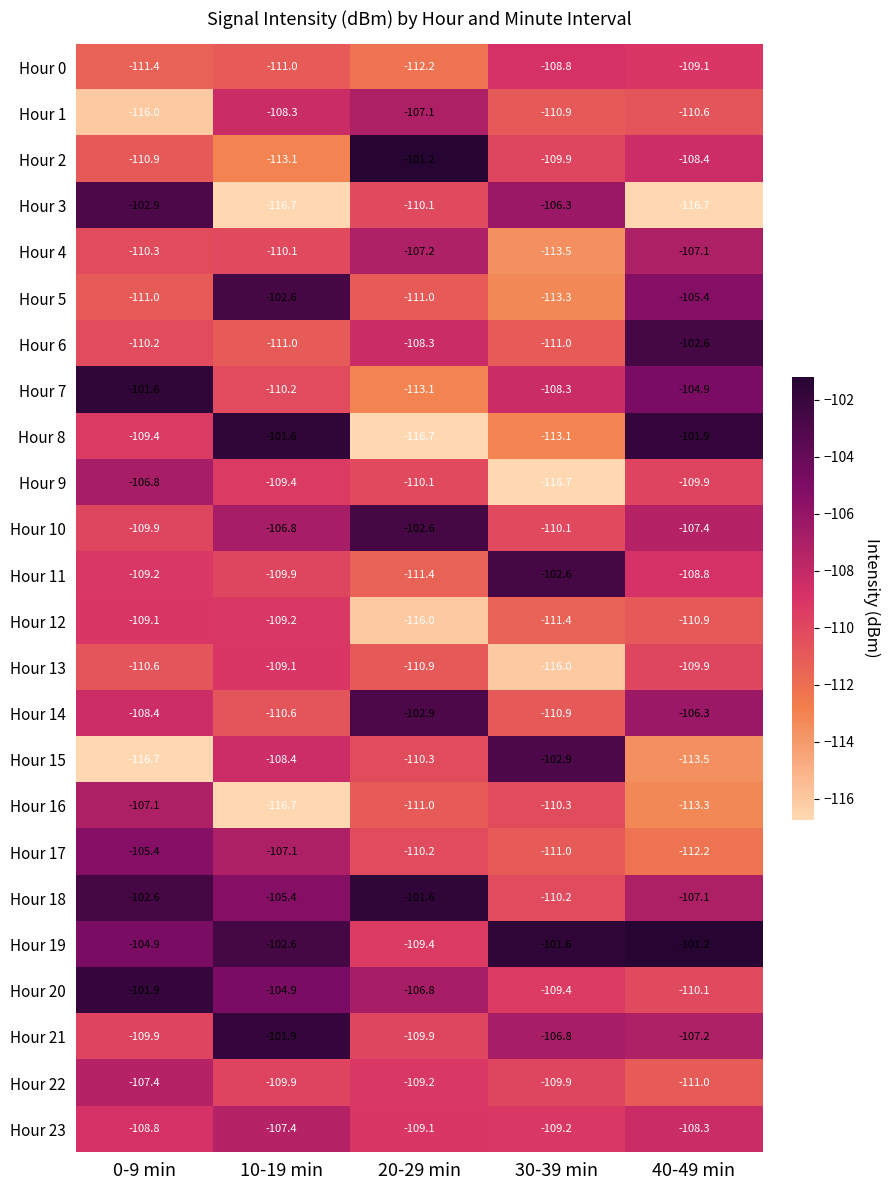

Where does the Hour 18 series first go above -105?

0-9 min